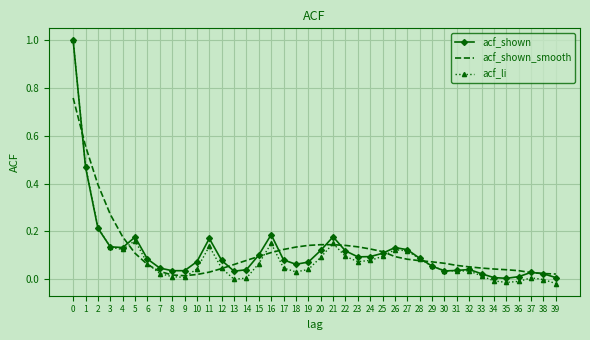

Between 22 and 38, which series saw the biggest shift?

acf_shown_smooth